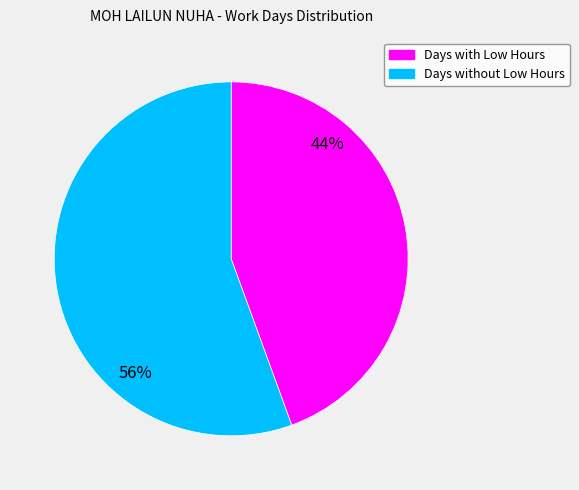

To the nearest percent, what is the average slice percentage?

50%